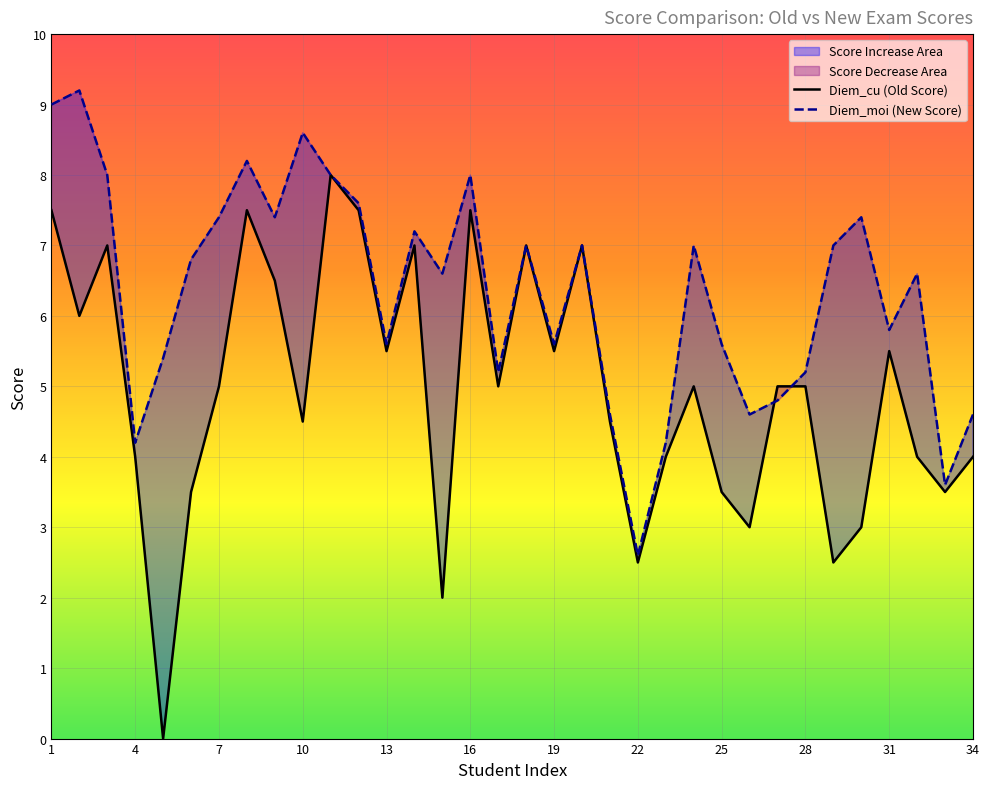

Between 1 and 22, which series saw the biggest shift?

Diem_moi (New Score)